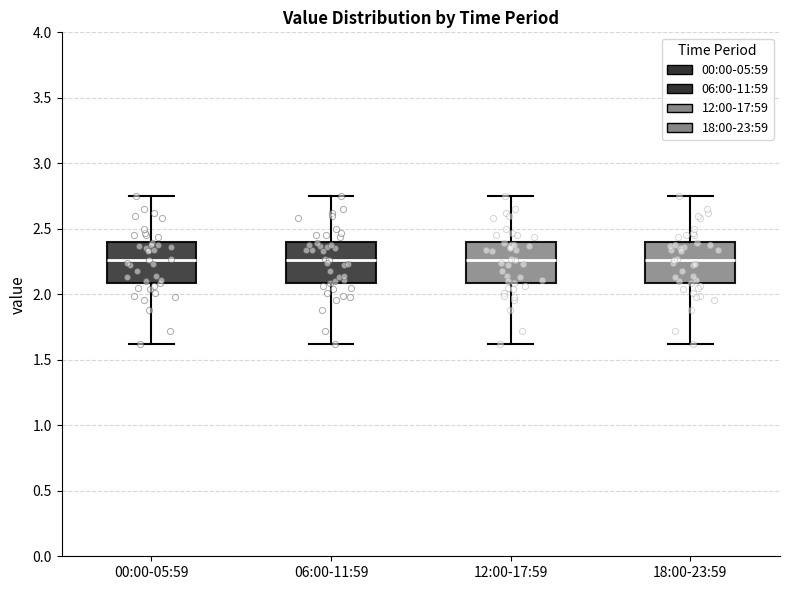

Reading left to right, read every box against the y-axis: the position of its median line, the range the box covers, and the ends of its whiskers. The values are not printed on the chart, so give them approximately, as read against the axis.

00:00-05:59: median 2.25, box 2.10 to 2.40, whiskers 1.60 to 2.75
06:00-11:59: median 2.25, box 2.10 to 2.40, whiskers 1.60 to 2.75
12:00-17:59: median 2.25, box 2.10 to 2.40, whiskers 1.60 to 2.75
18:00-23:59: median 2.25, box 2.10 to 2.40, whiskers 1.60 to 2.75